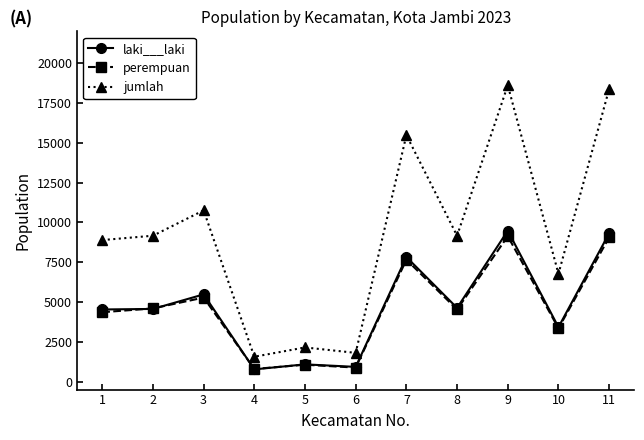

At which category does the chart reach its peak across all series?

9